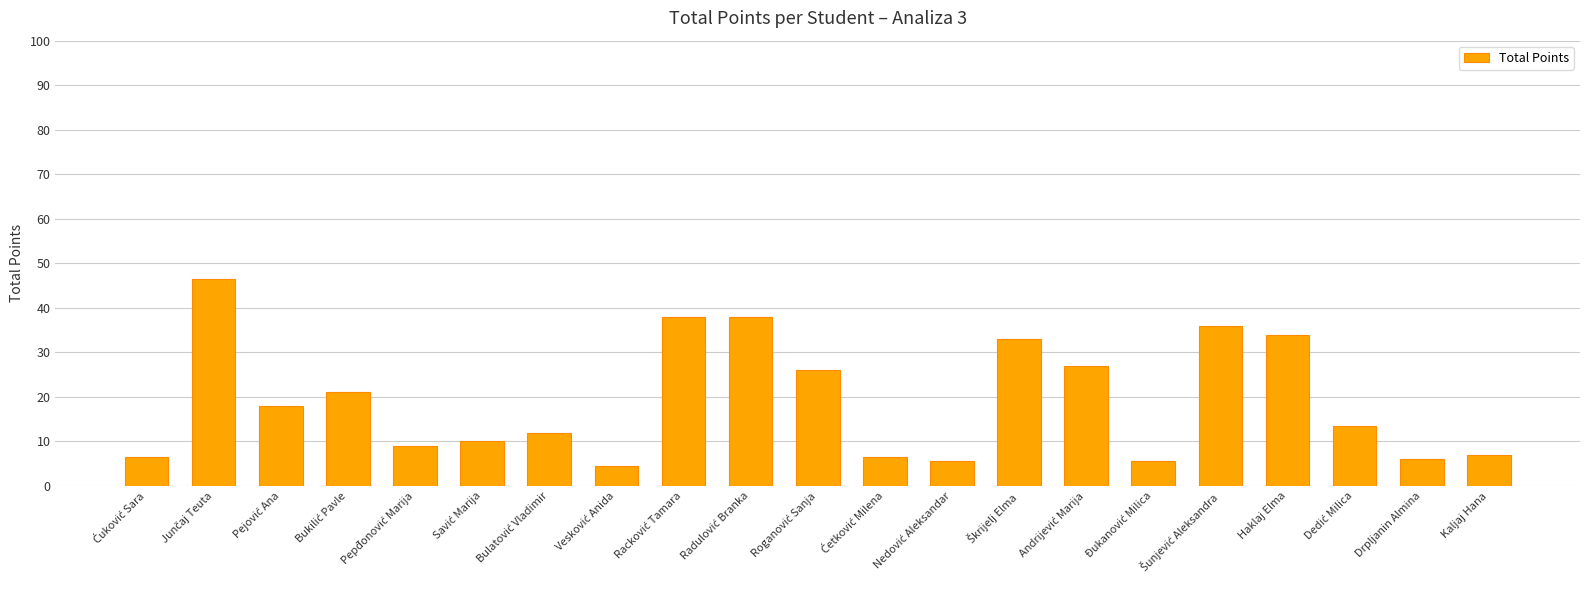

The value at Kaljaj Hana is 3.0. True or false?

False